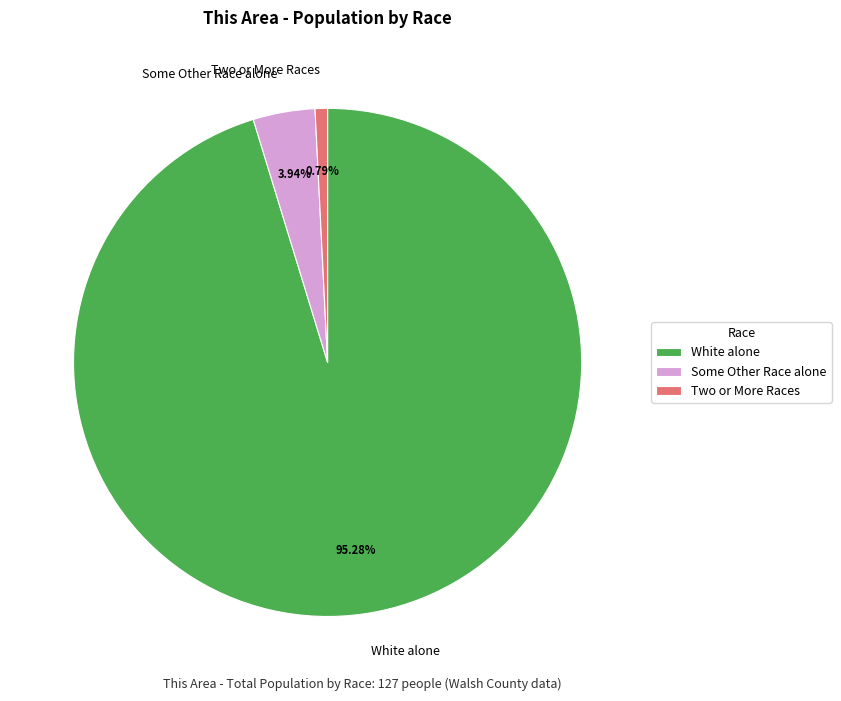

Which category has the smallest portion of the pie?

Two or More Races